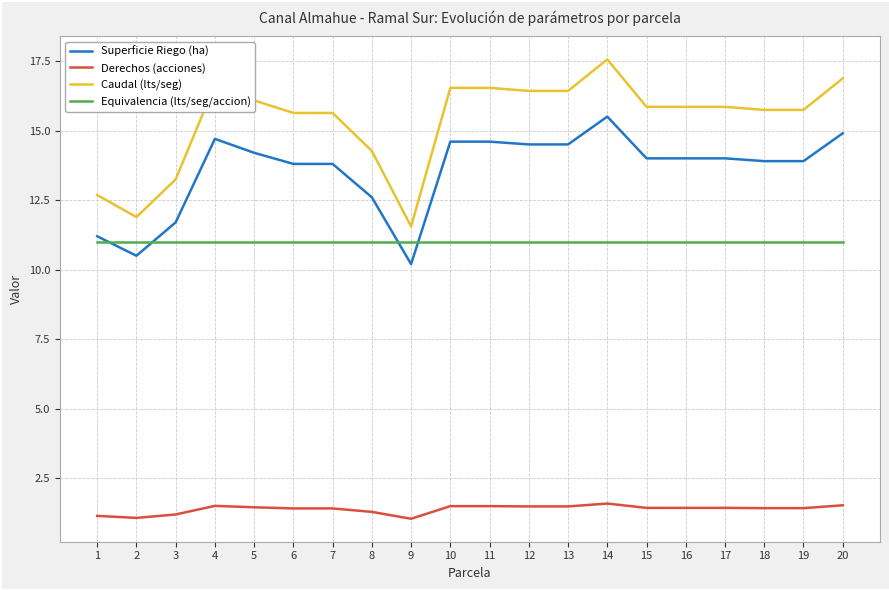

What is the sum of all Derechos (acciones) values?

27.9